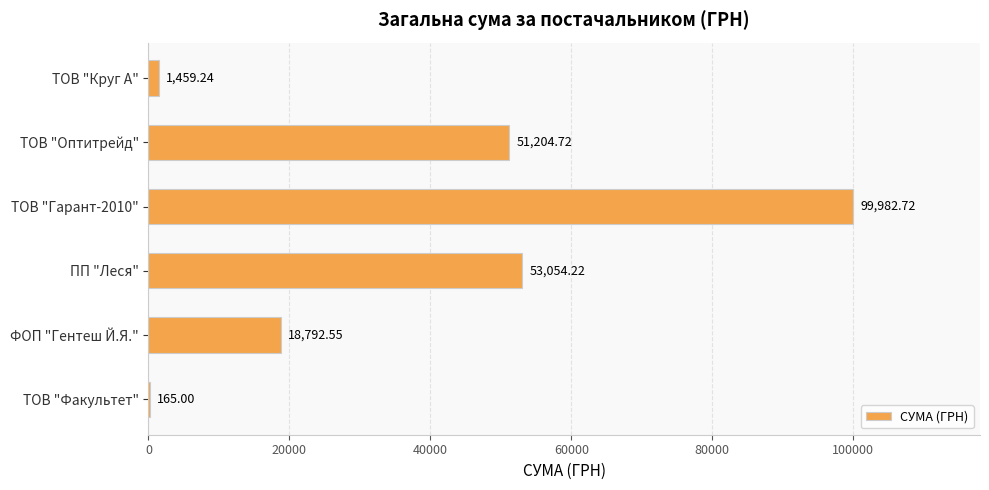

What is the change in value from ФОП "Гентеш Й.Я." to ПП "Леся"?

+34261.7